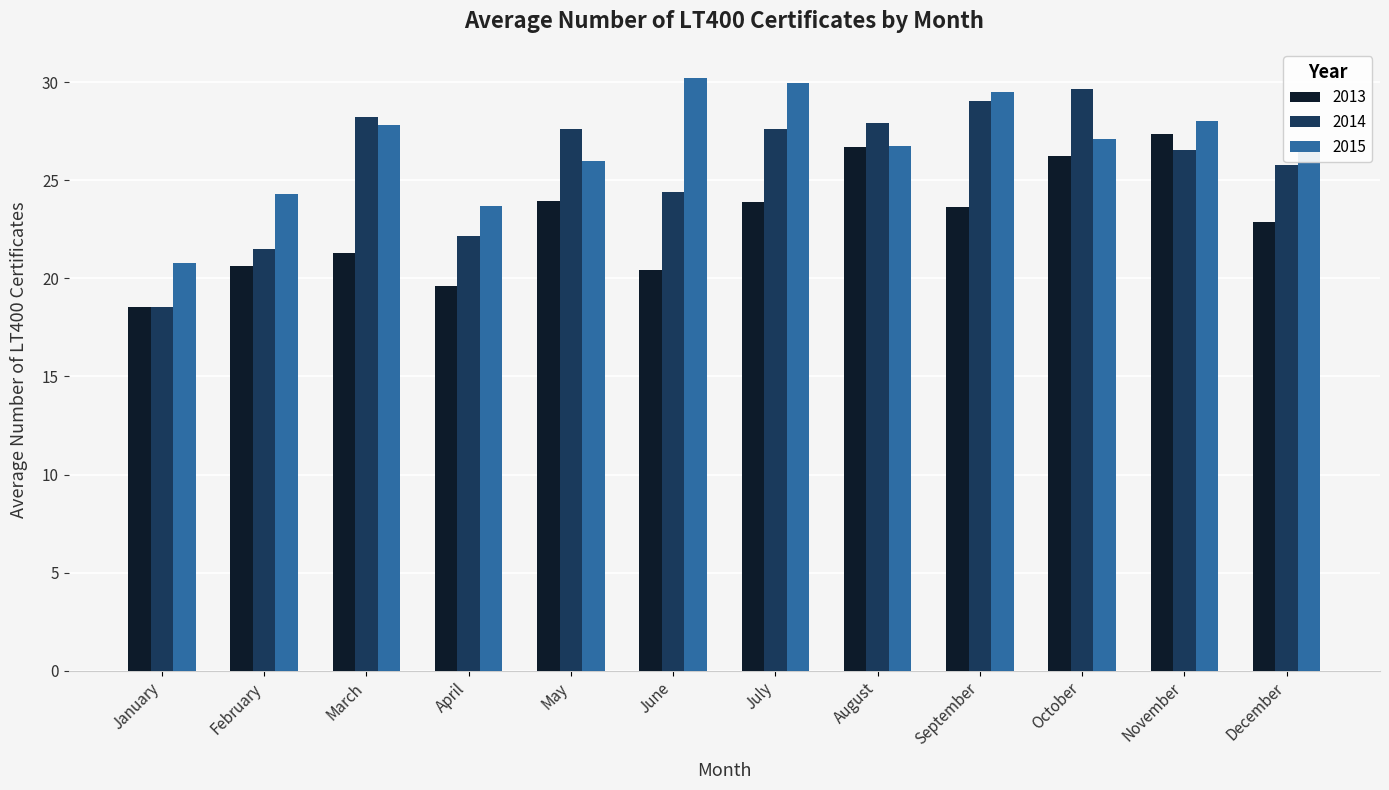

List the series in order of their overall mean, highest first.

2015, 2014, 2013